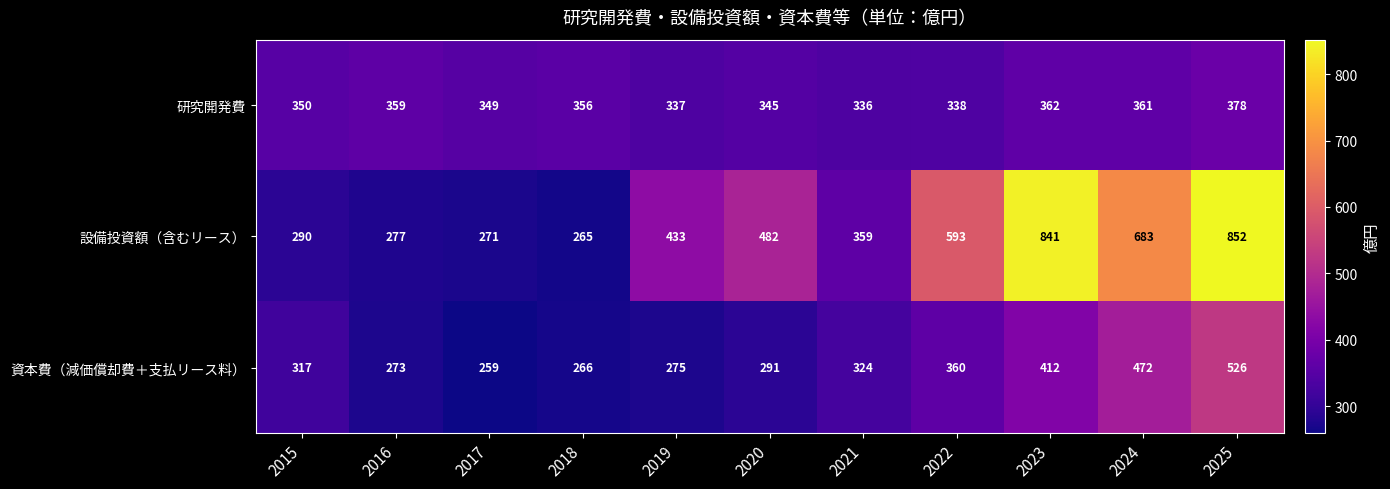

At how many categories does at least one series exceed 503?

4